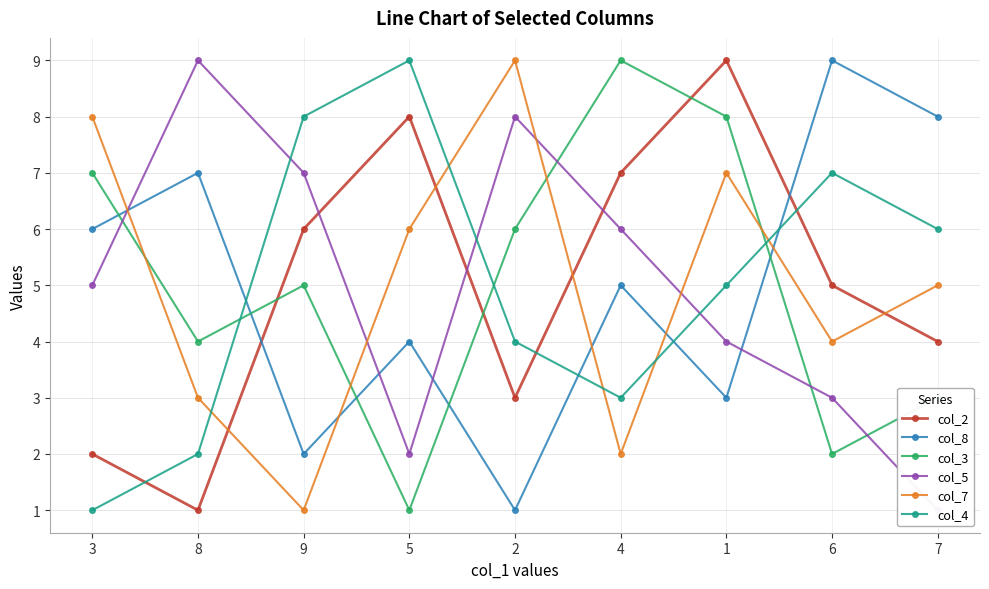

What are all the series names shown in the legend?

col_2, col_8, col_3, col_5, col_7, col_4